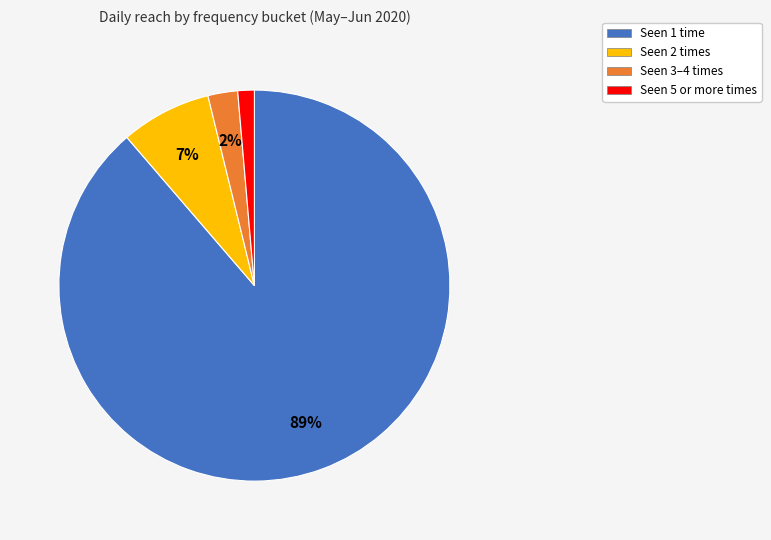

Is there a majority slice in this chart?

Yes